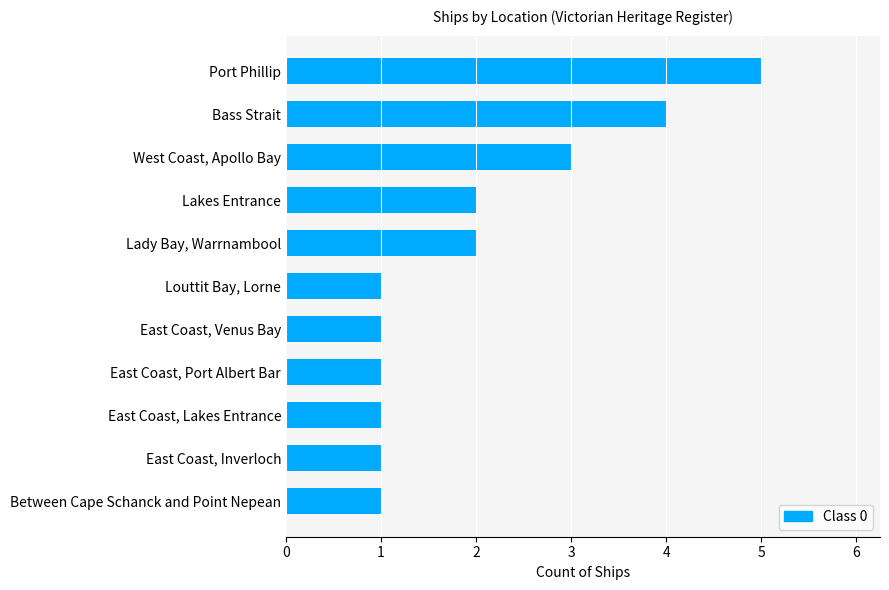

What is the difference between the maximum and second lowest values?

4